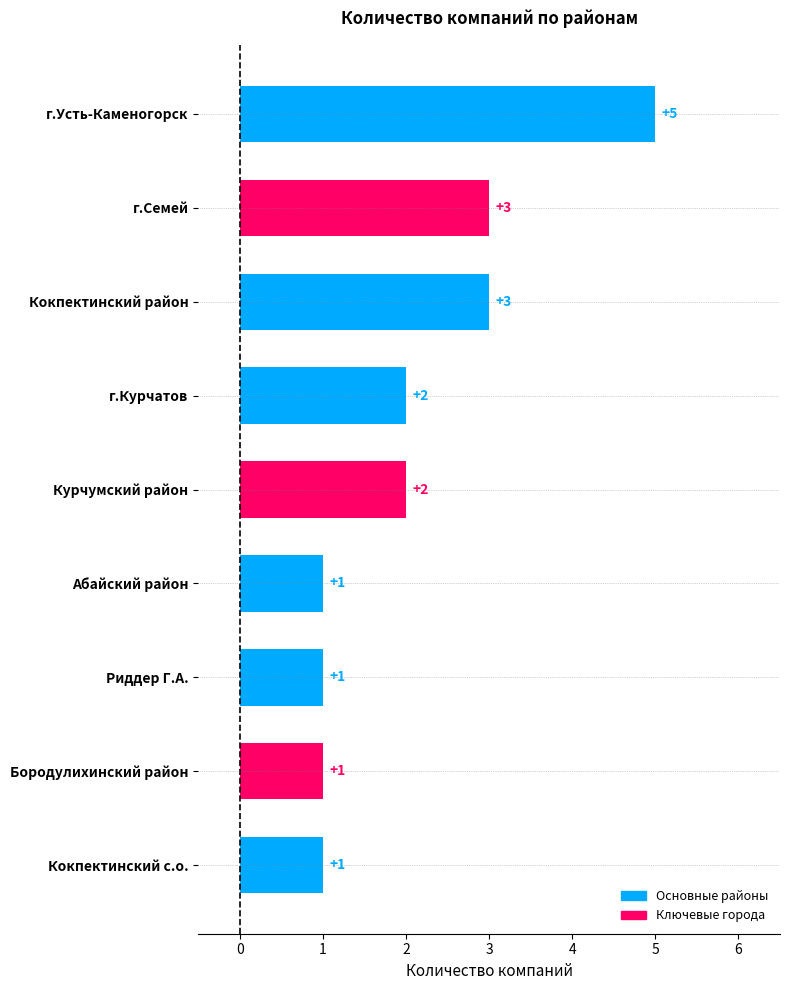

Which has a higher value, Кокпектинский с.о. or г.Усть-Каменогорск?

г.Усть-Каменогорск